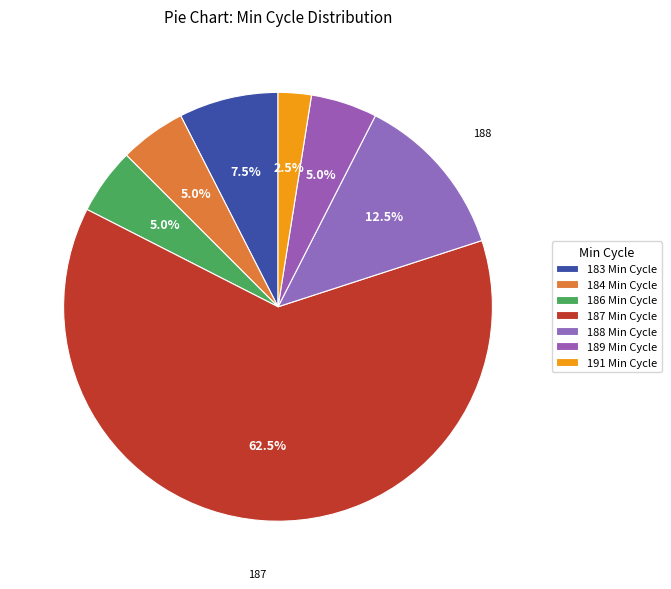

Count the number of slices in the pie.

7